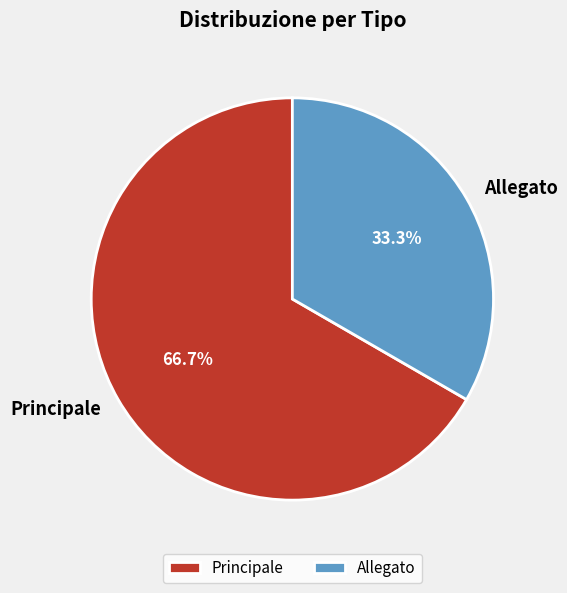

To the nearest percent, what is the difference between the largest and smallest slice percentages?

33%